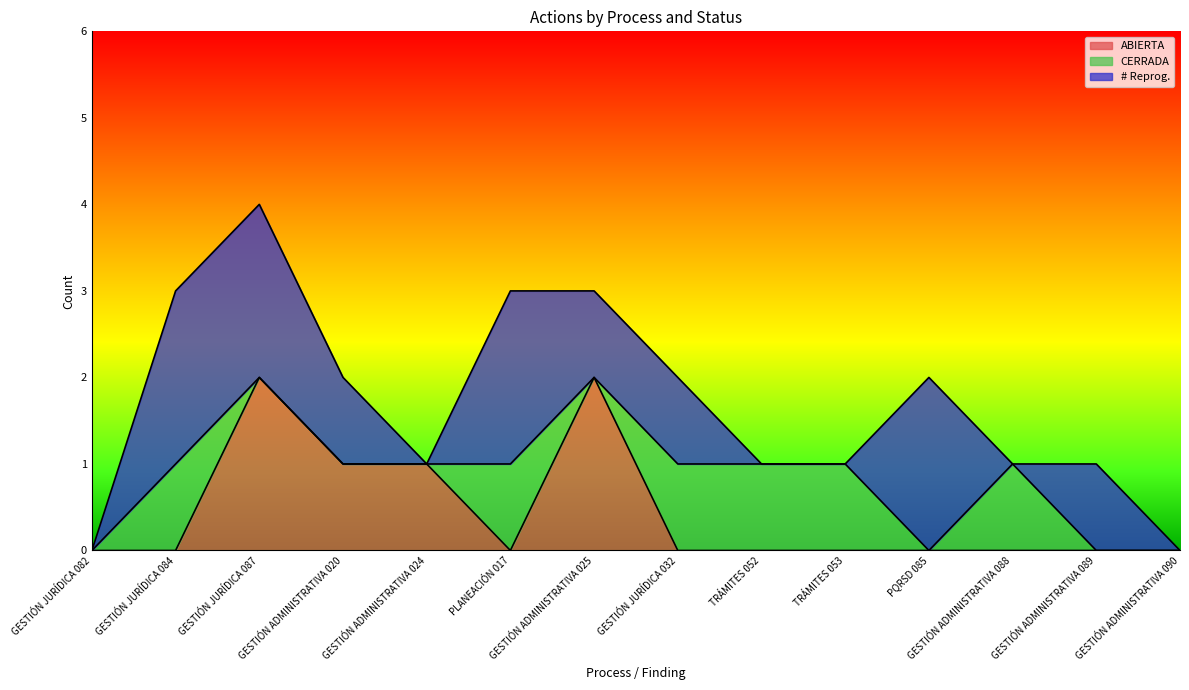

What is the label of the 8th point from the left?

GESTIÓN JURÍDICA 032